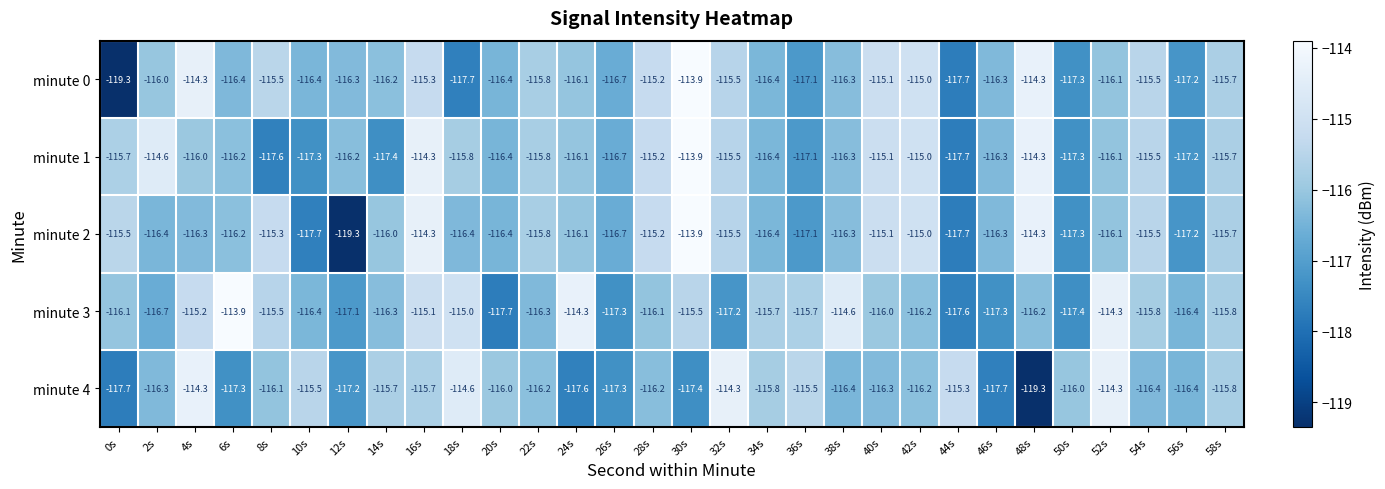

What is the difference between the maximum and minimum values in the minute 3 series?

3.8